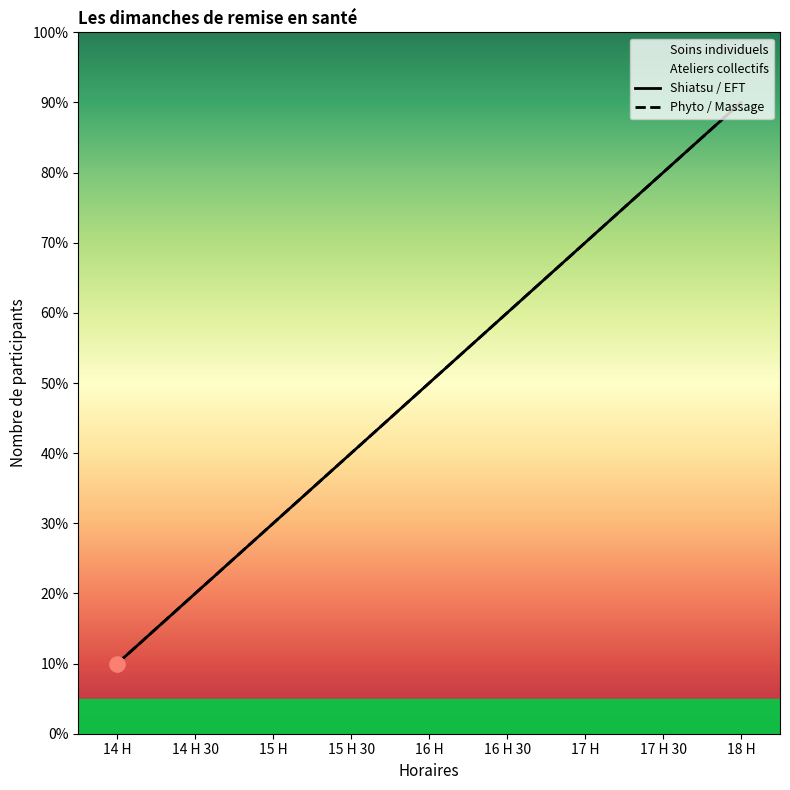

Which series reaches the maximum Y coordinate?

Soins individuels